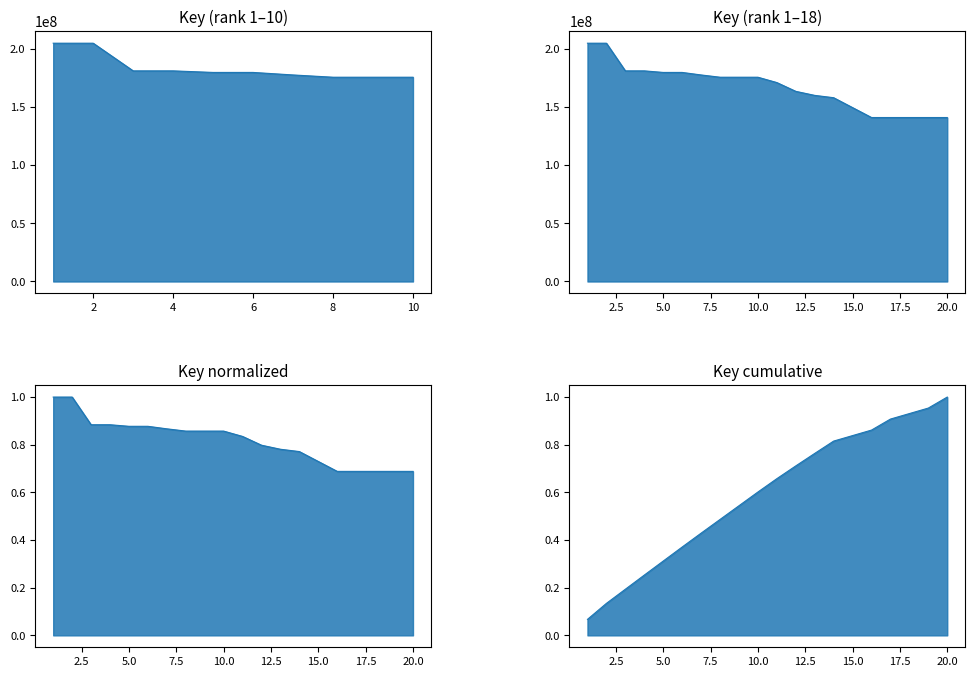

What is the difference between the maximum and minimum values?

63913672